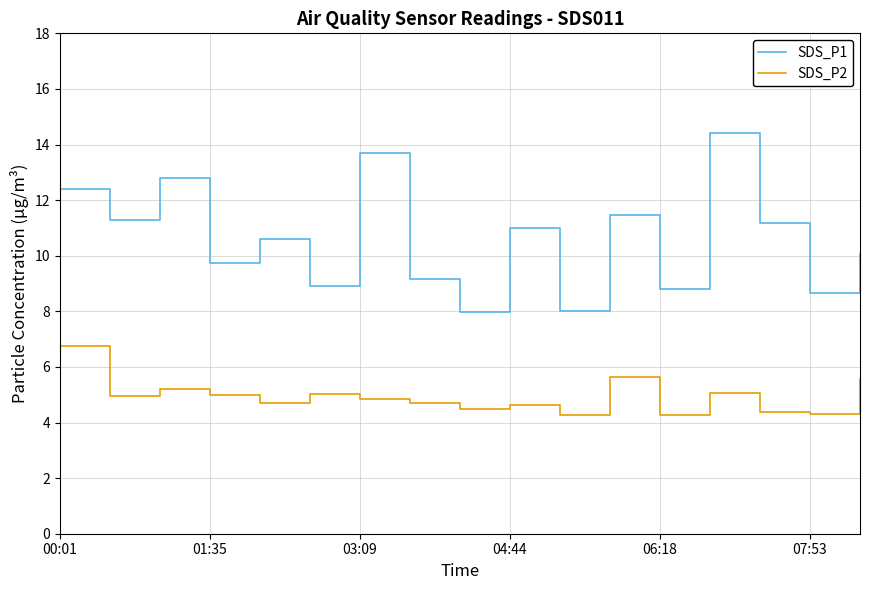

True or false: SDS_P1 has a value of 8.1 at 03:09.

False